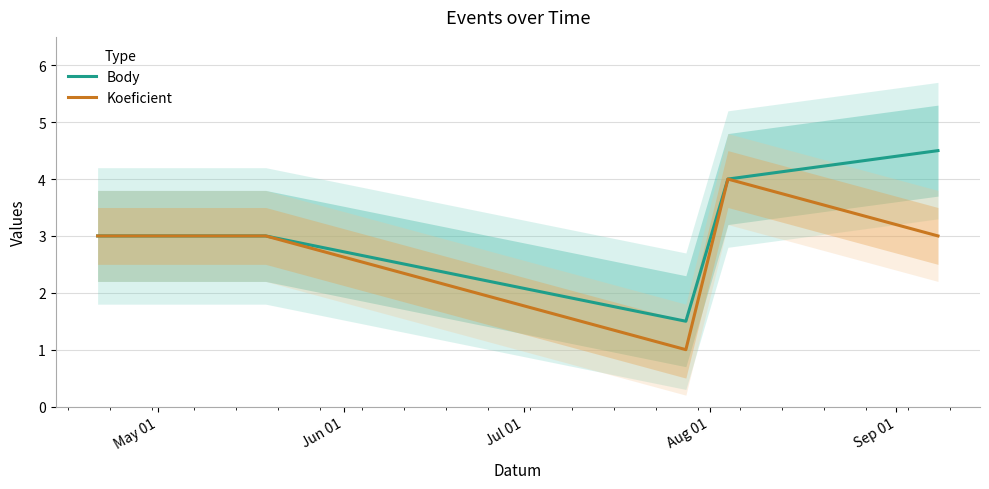

Where is the first local maximum for Koeficient?

Aug 01